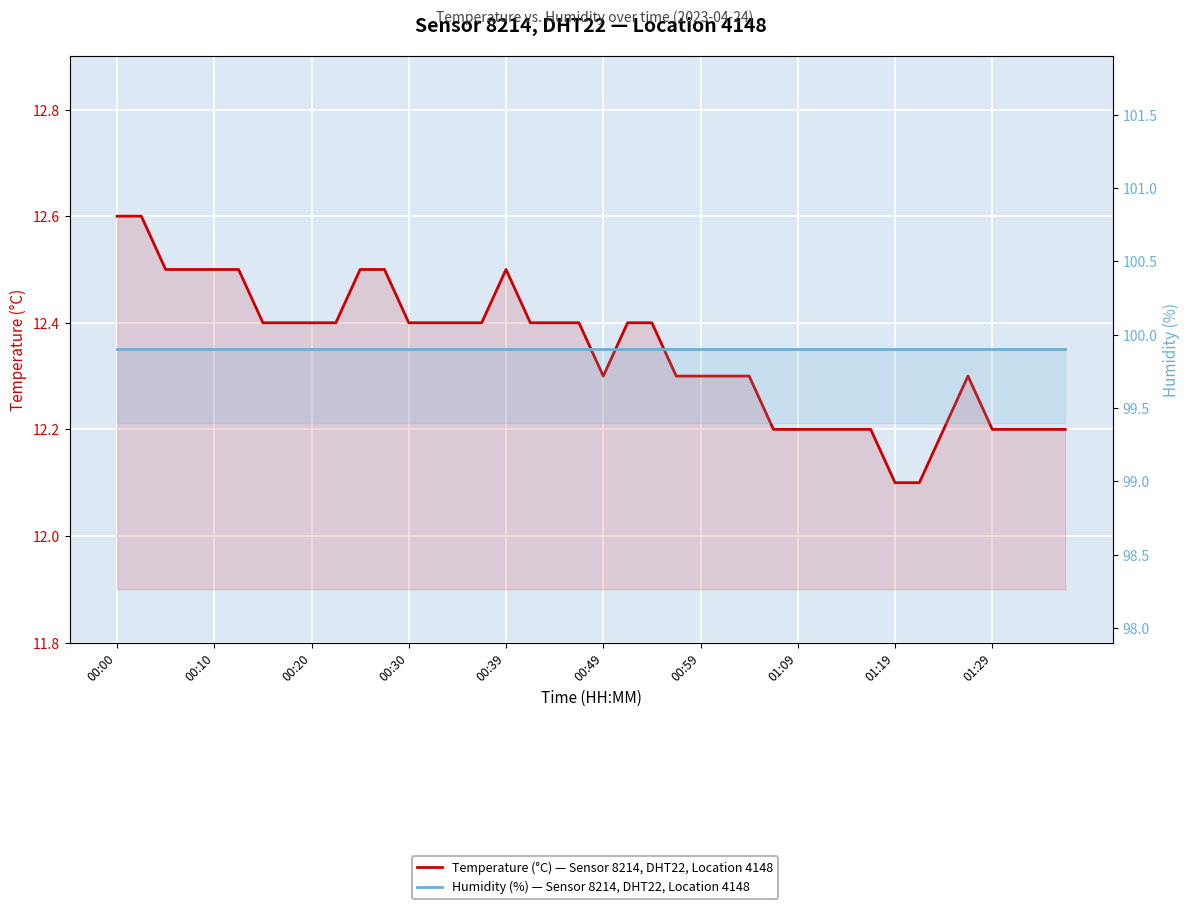

The Temperature (°C) — Sensor 8214, DHT22, Location 4148 series shows 6.6 at 22. True or false?

False